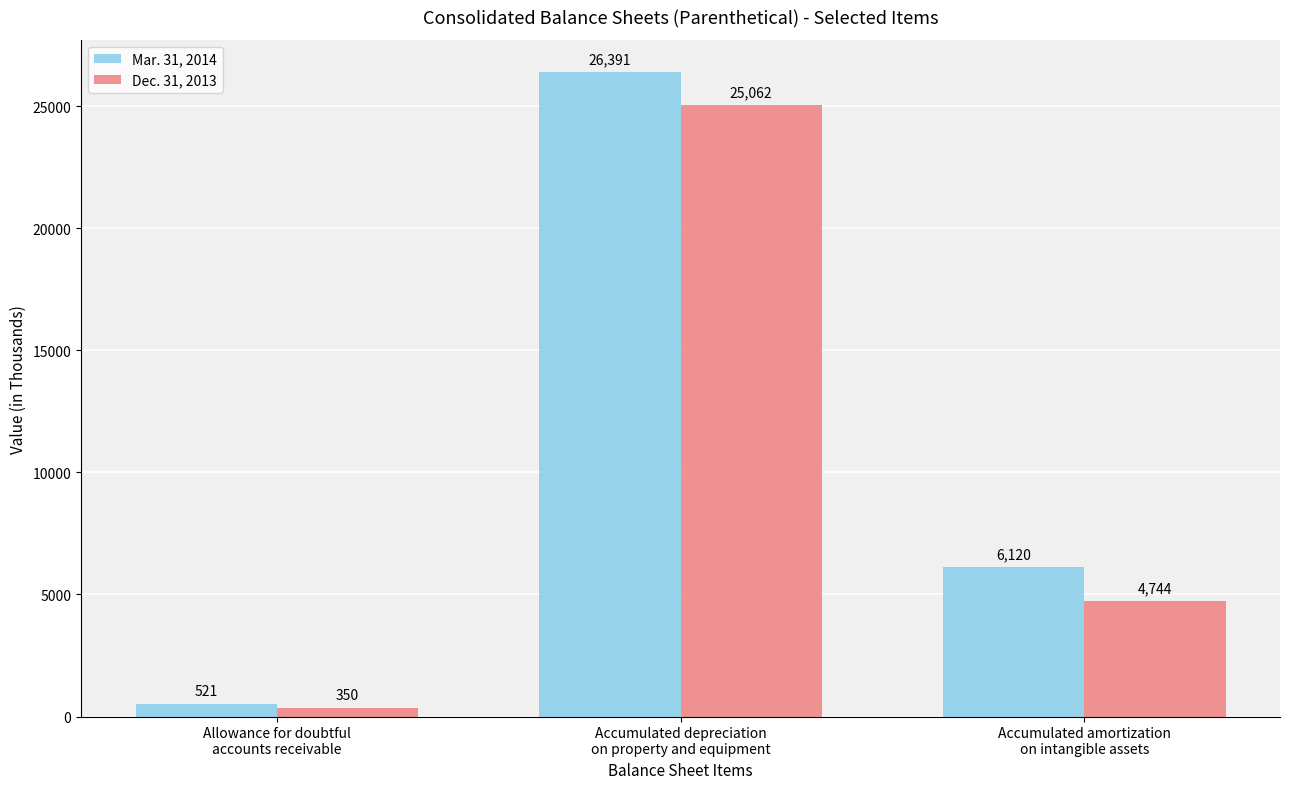

What is the value of the Mar. 31, 2014 bar at the 2nd from the left?

26391